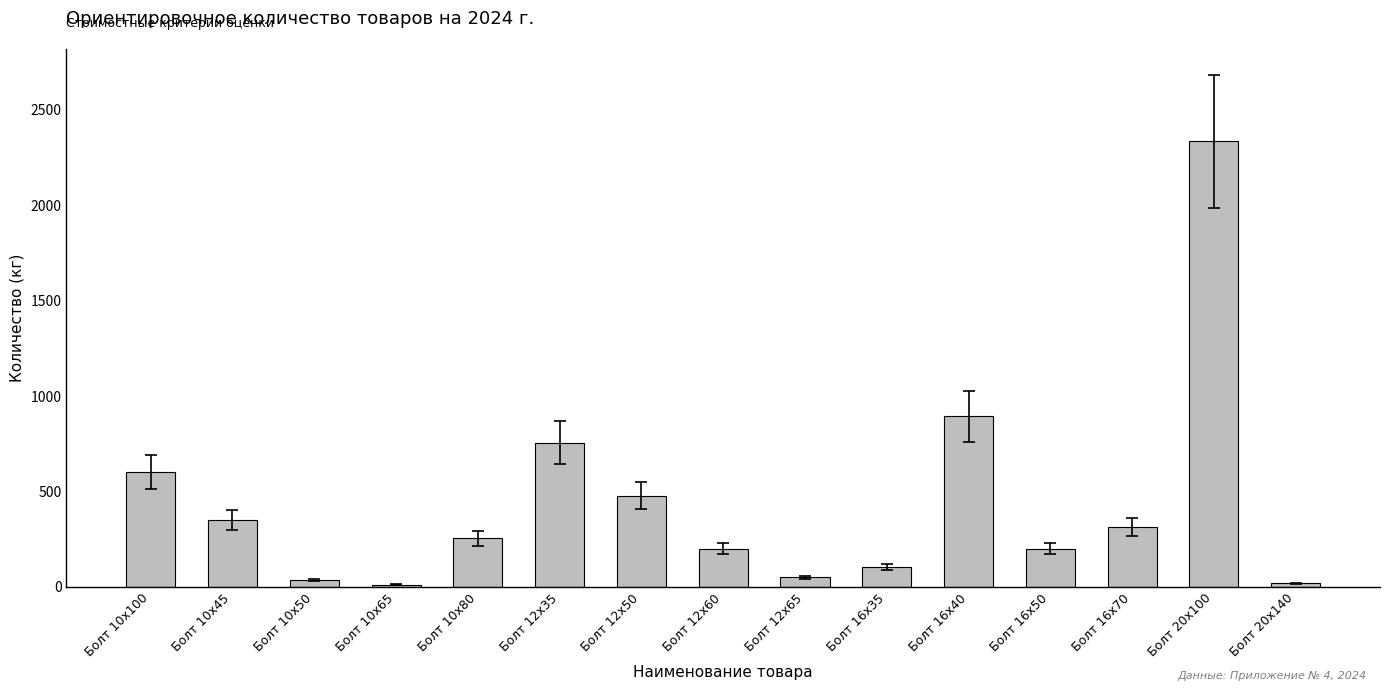

The value at Болт 12х60 is 84.9. True or false?

False